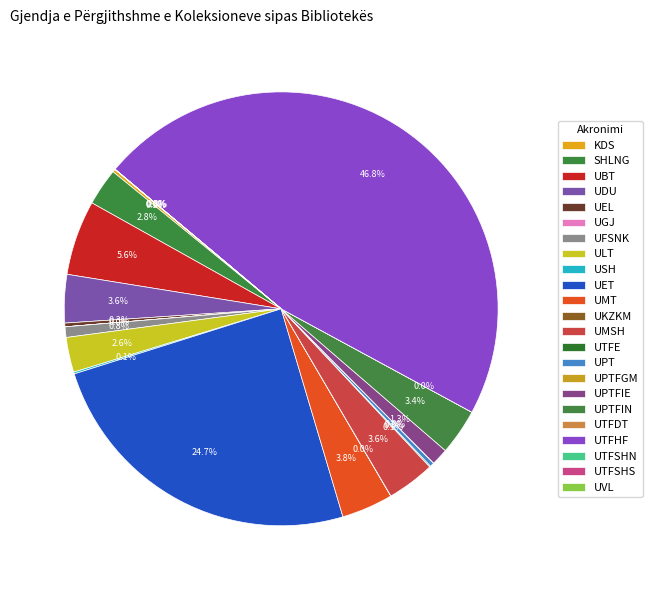

Is the sum of UGJ and UPTFIE greater than half?

No